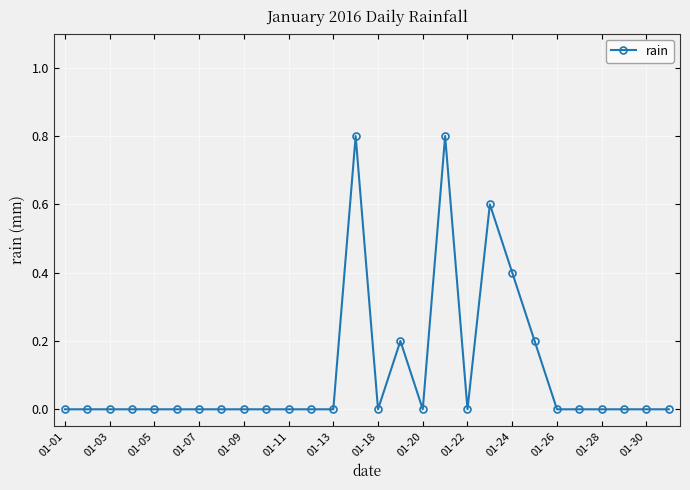

Does the chart have visible grid lines?

Yes